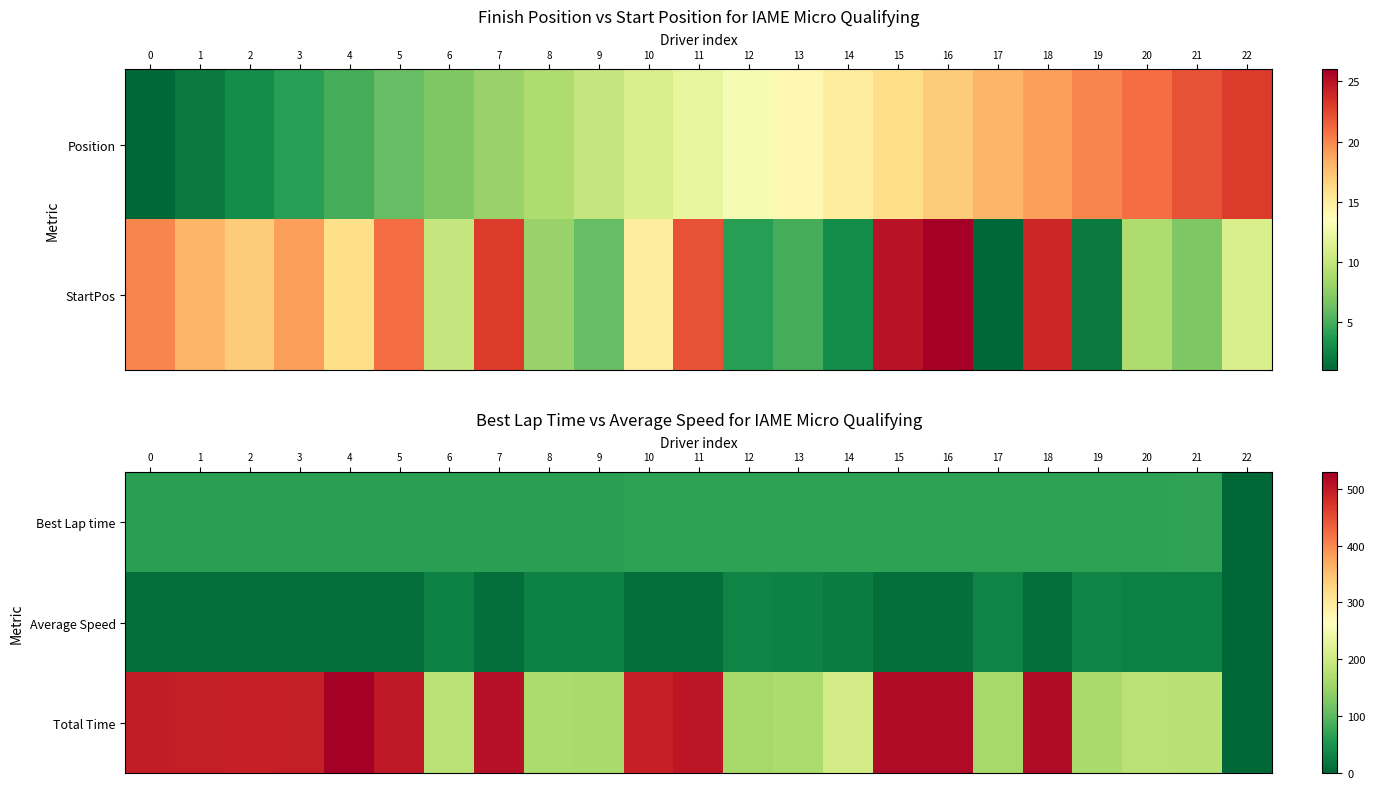

How many values in the Average Speed series exceed 10?

17